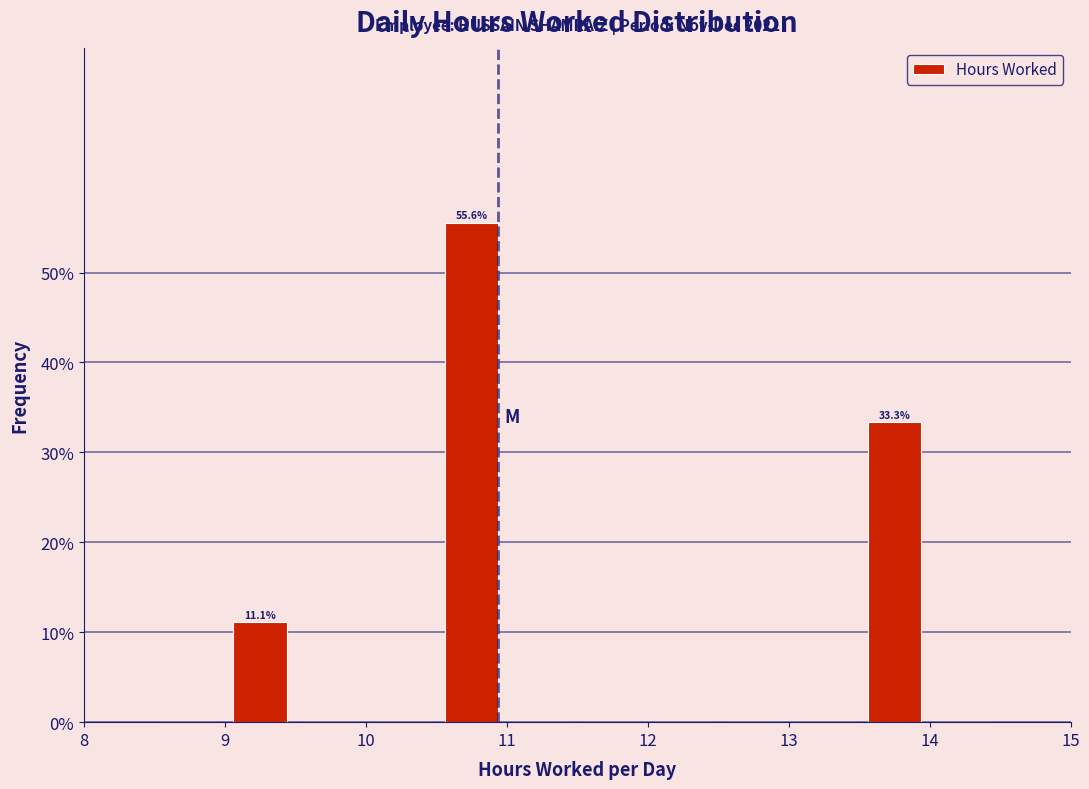

Over which range of the x-axis is the bar tallest?

10.5 to 11.0